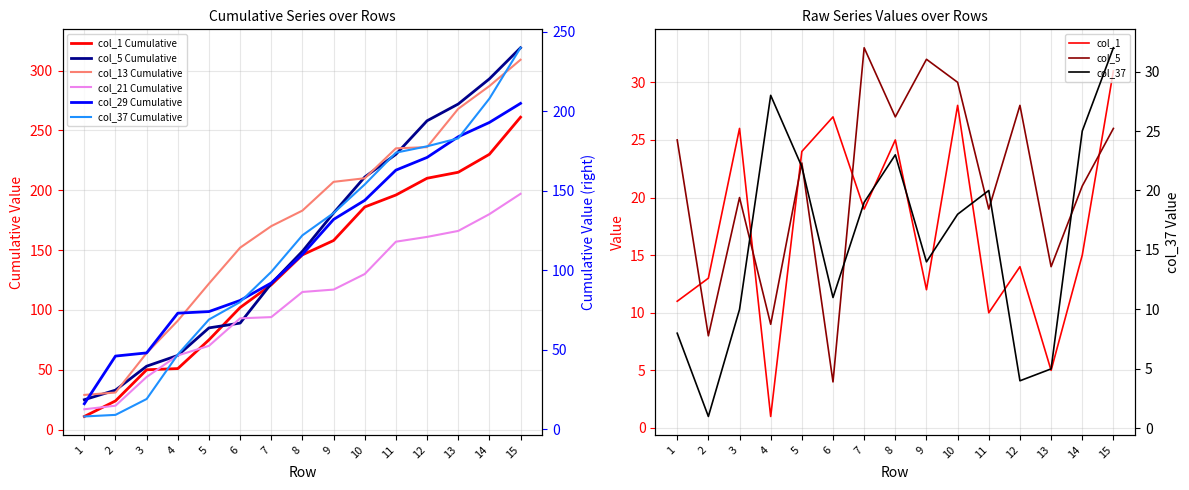

Which series has the largest range (max minus min)?

col_37